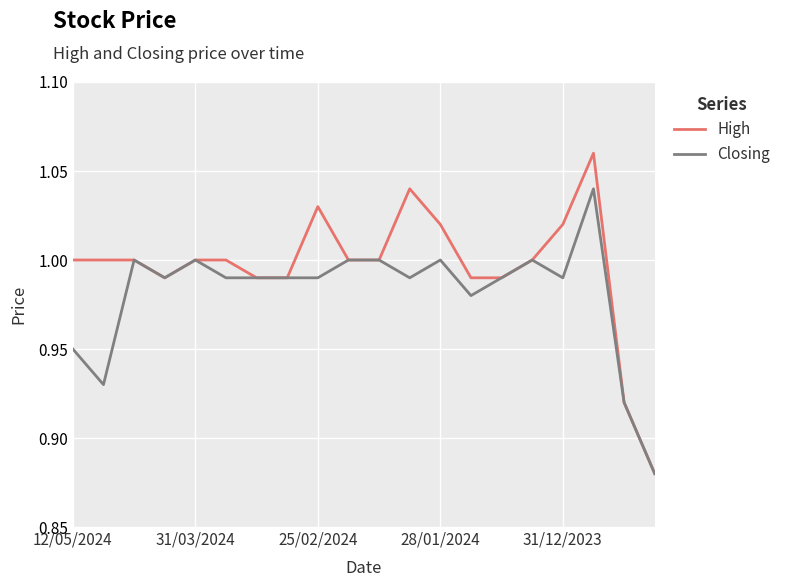

Rank the series by their maximum value, from highest to lowest.

High, Closing